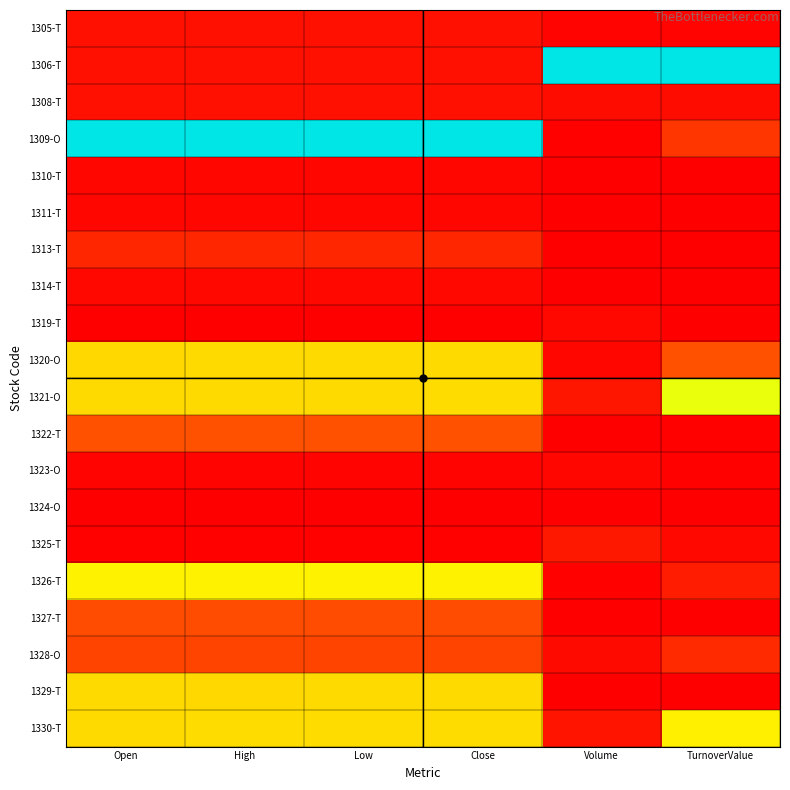

At how many categories does at least one series exceed 0?

6